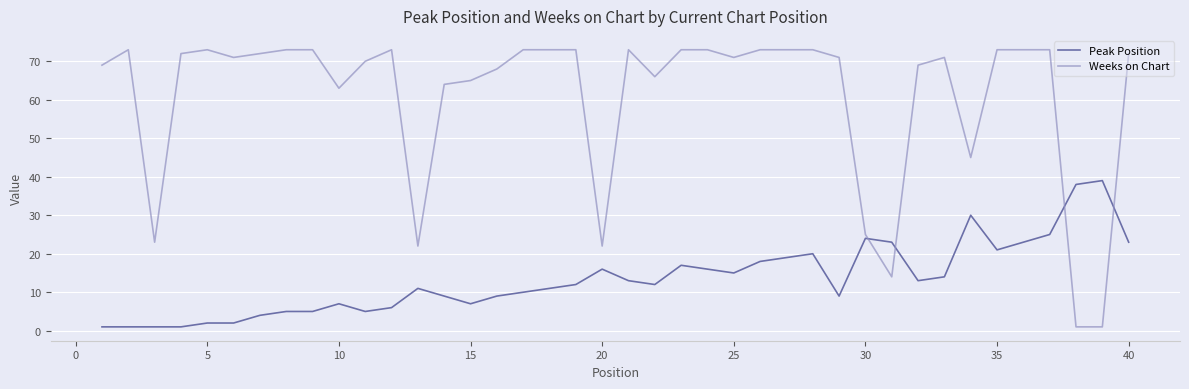

Is this an area chart (filled region under the line)?

No